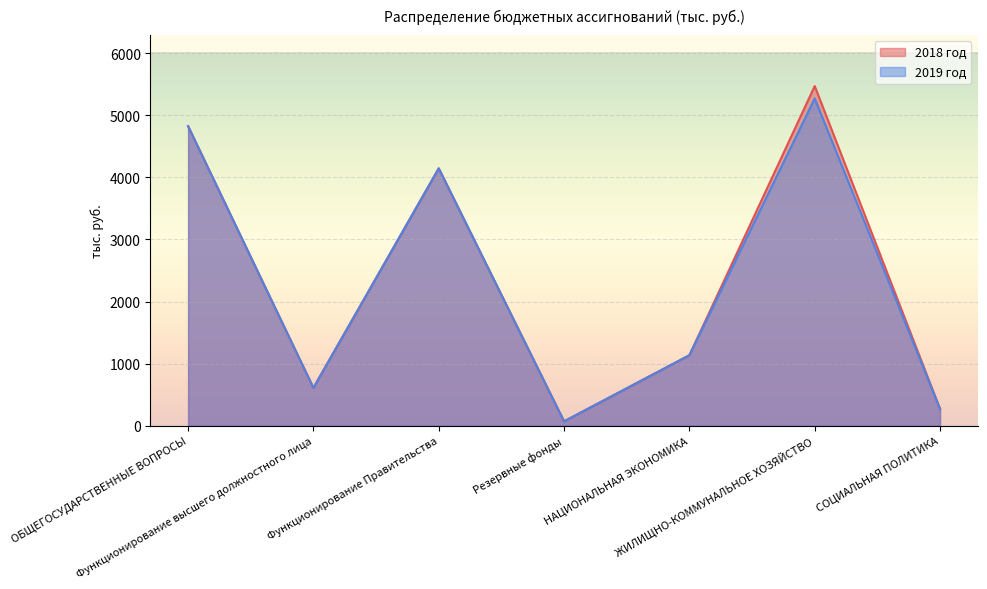

Which category has the highest value in the 2019 год series?

ЖИЛИЩНО-КОММУНАЛЬНОЕ ХОЗЯЙСТВО